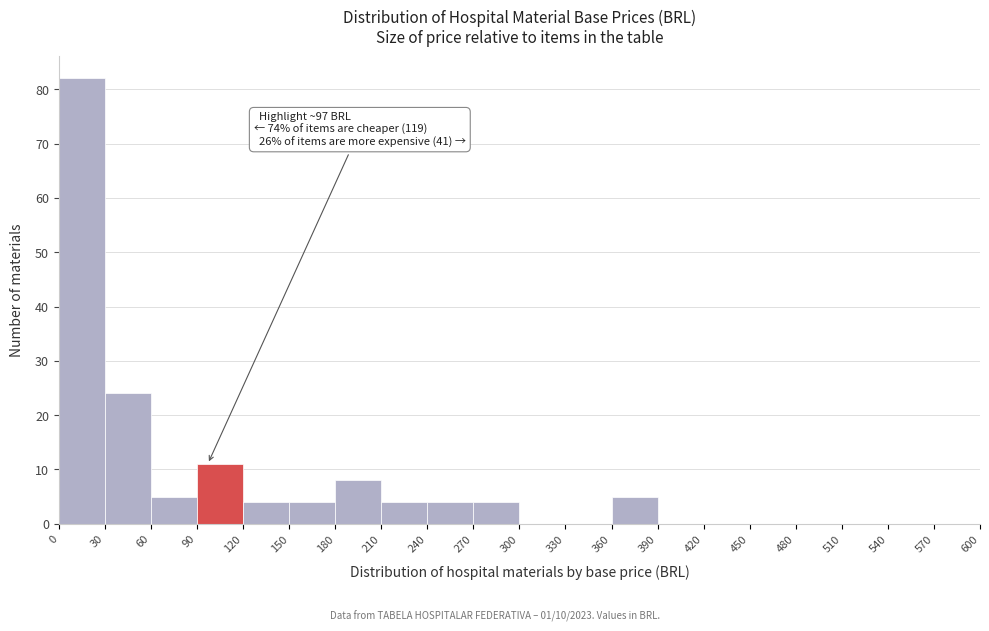

Over which range of the x-axis is the bar tallest?

0 to 30